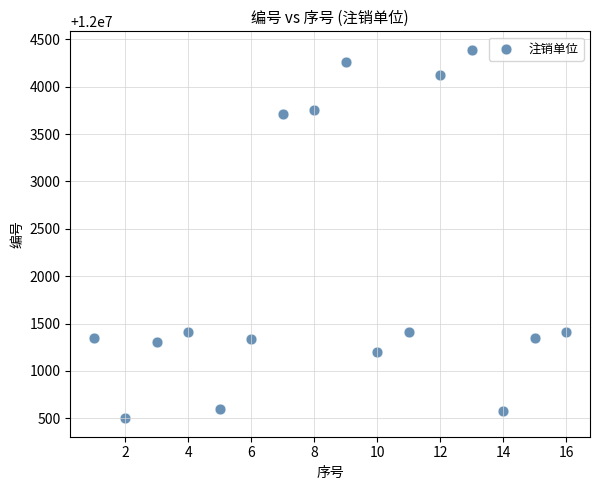

What is the range of X values (max minus min)?

15